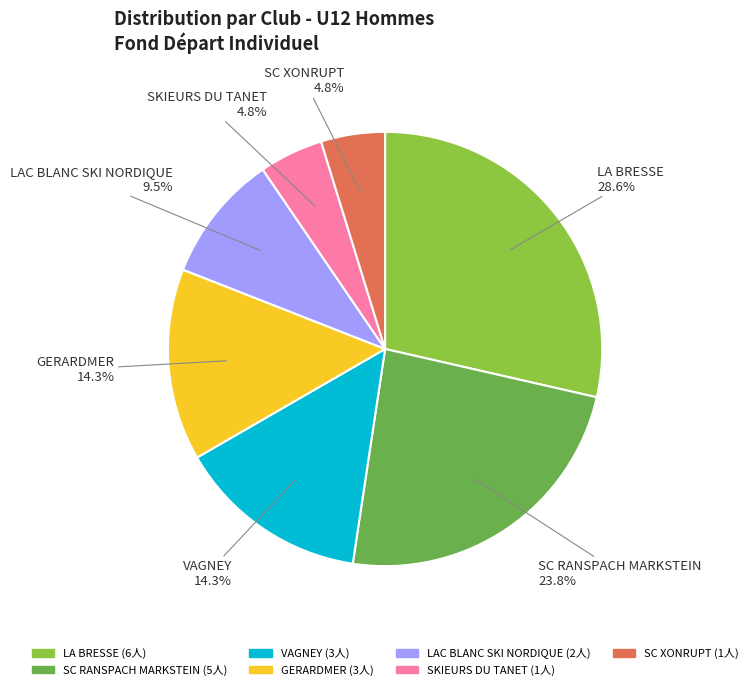

How many segments does this pie chart have?

7